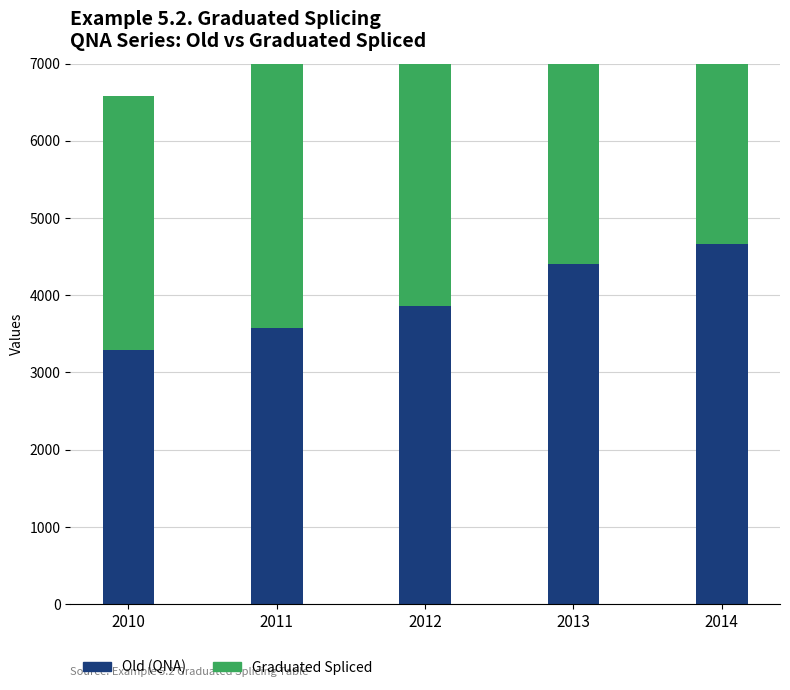

What value does the Old (QNA) series have at 2013?

4406.6